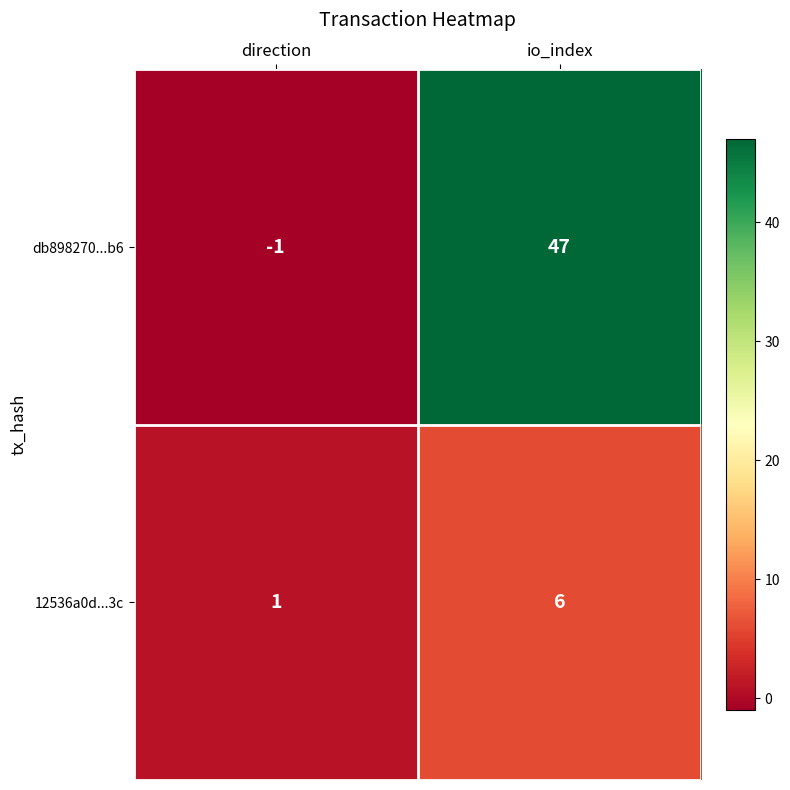

At which category does the chart reach its peak across all series?

io_index